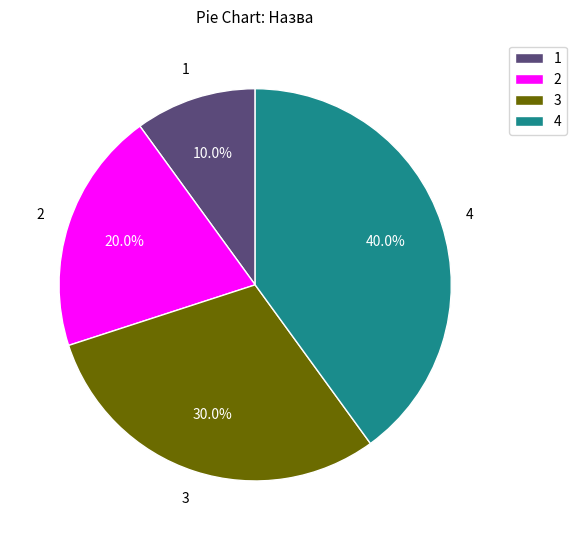

Does any single category account for the majority?

No